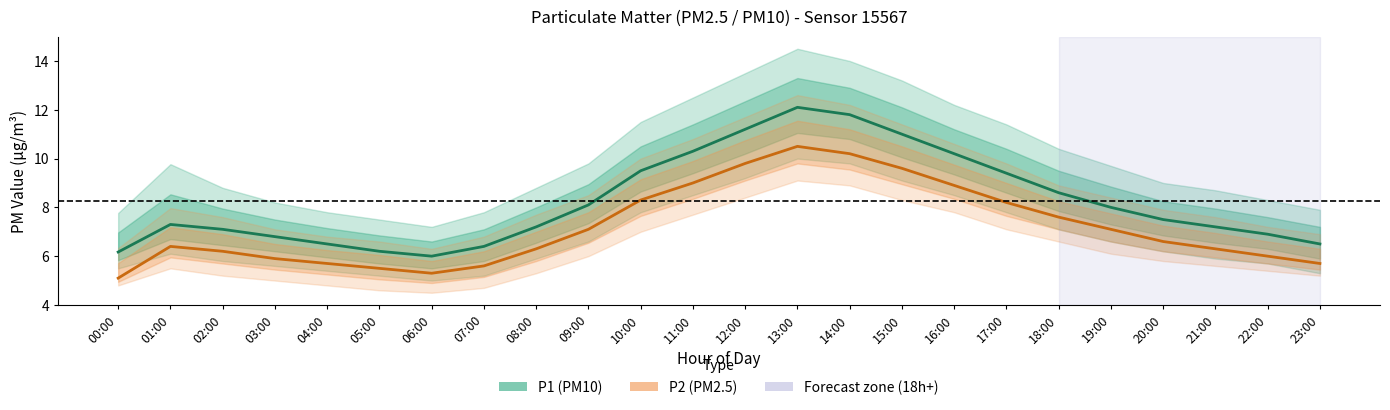

Is the value of P1 (PM10) at 15:00 greater than the value of P2 (PM2.5) at 21:00?

Yes